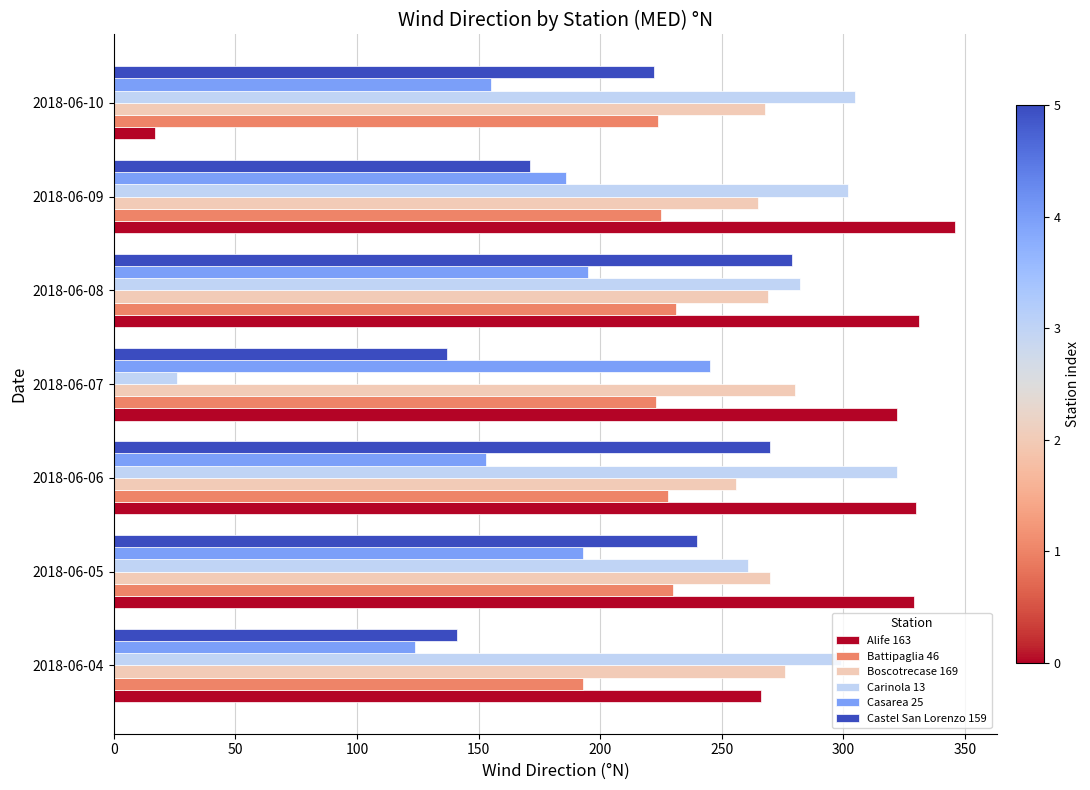

What is the sum of the Battipaglia 46 values at 2018-06-05 and 2018-06-07?

453